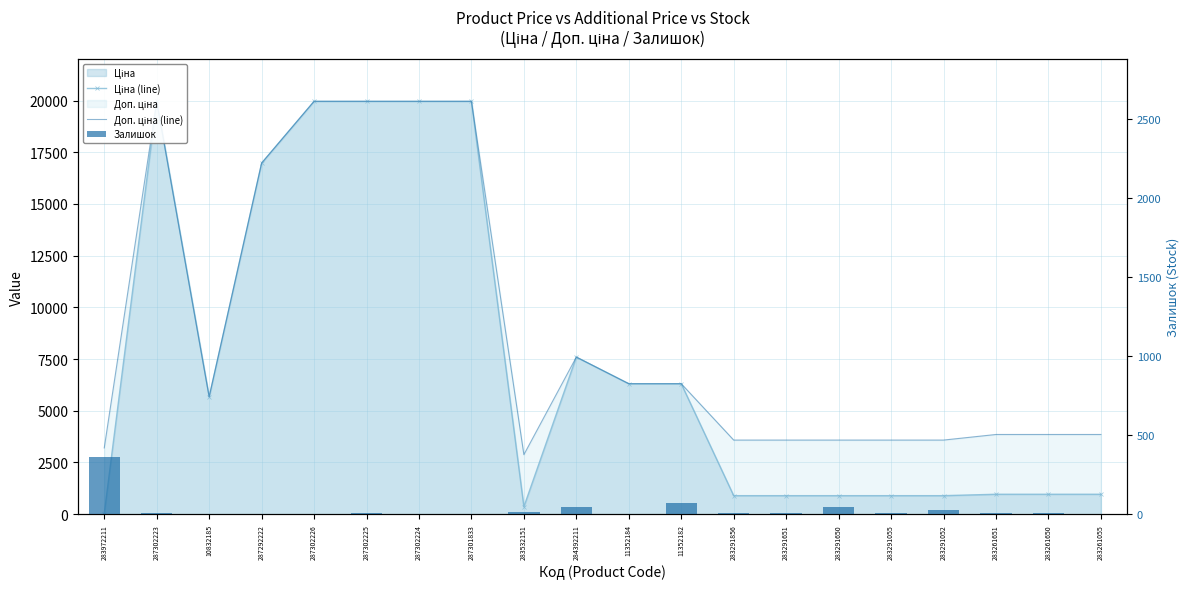

What is the label of the 10th bar from the left?

284392211